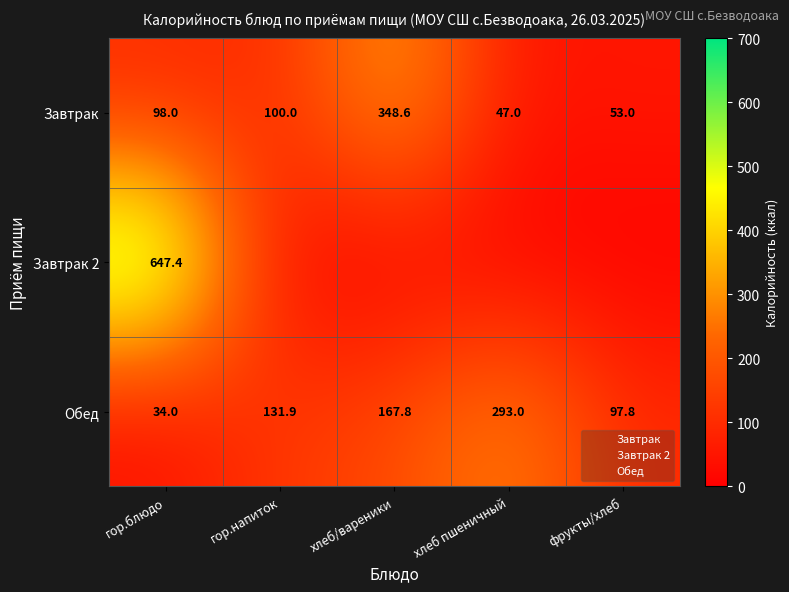

List the series in order of their peak value, lowest first.

Обед, Завтрак, Завтрак 2